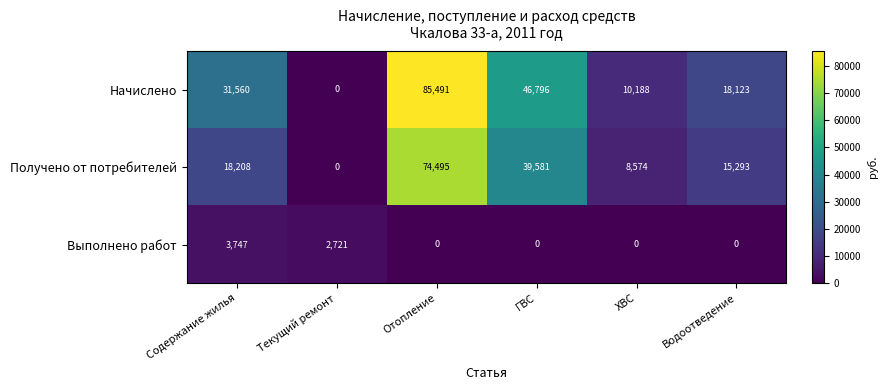

What is the greatest value displayed?

85491